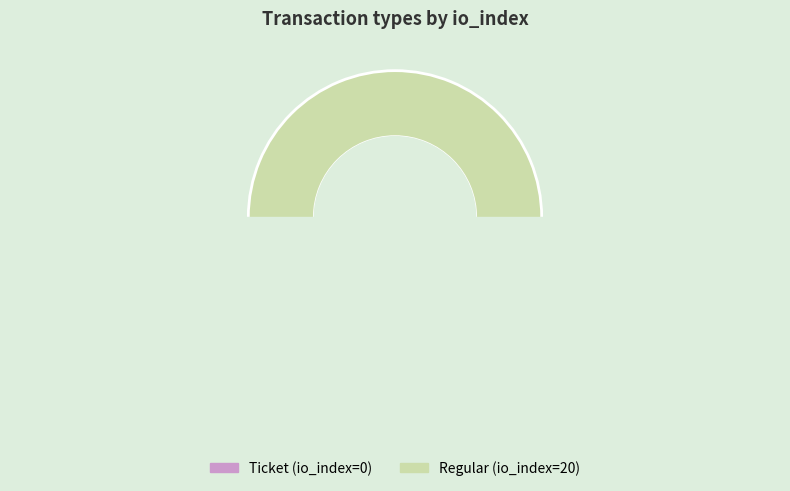

Do Ticket and Regular together represent more than half of the pie?

Yes